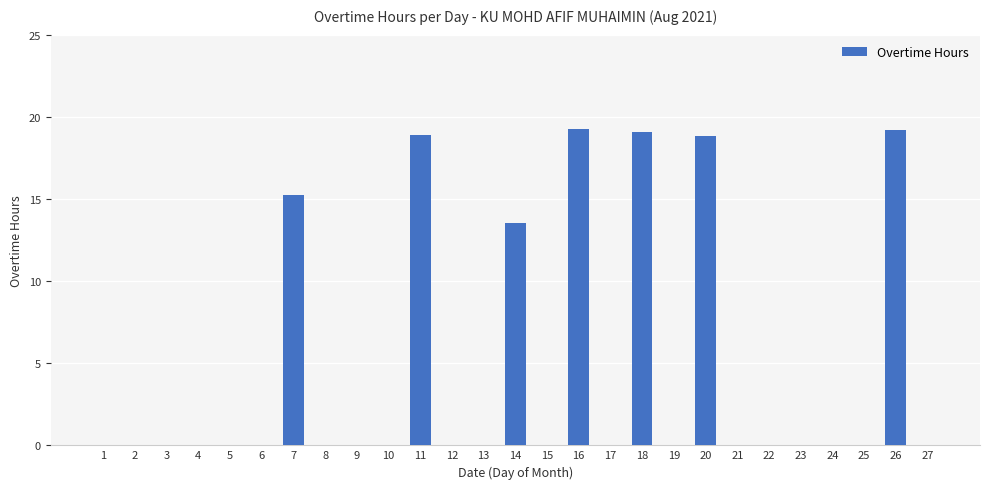

Where is the data nearest to the value 9?

14